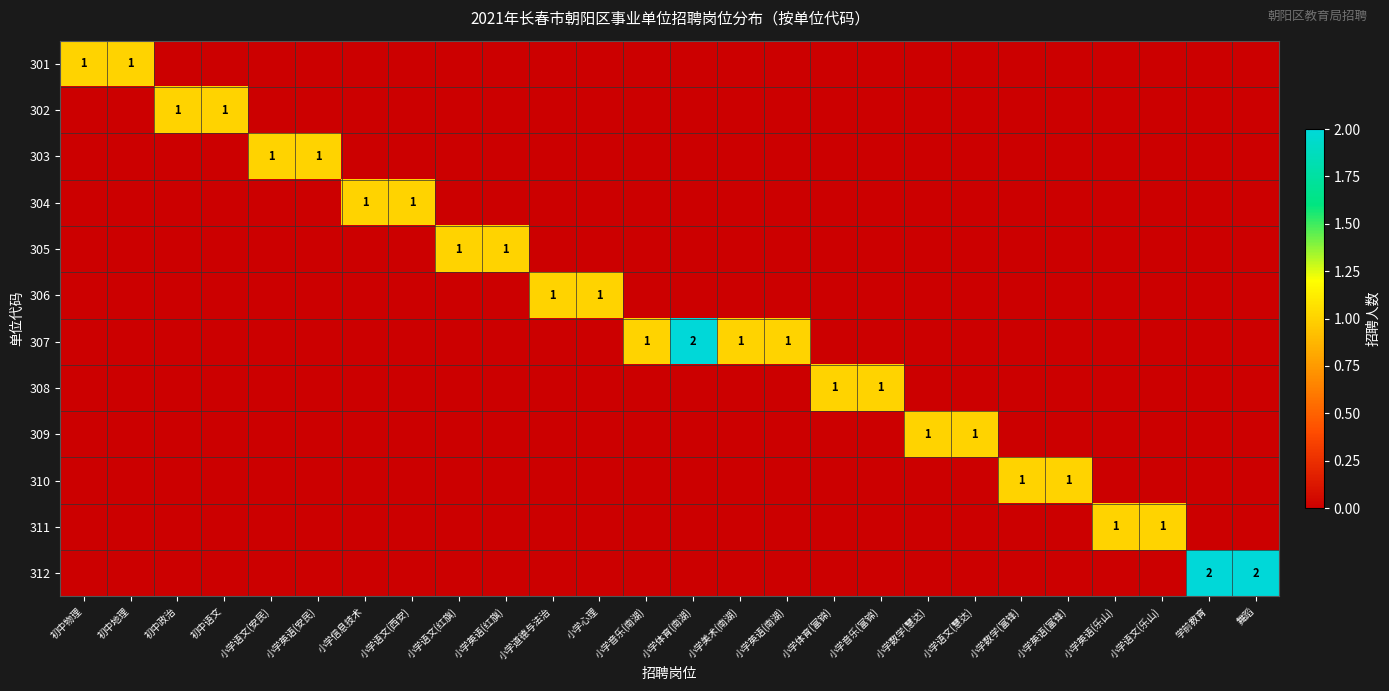

Count the number of categories in the chart.

26